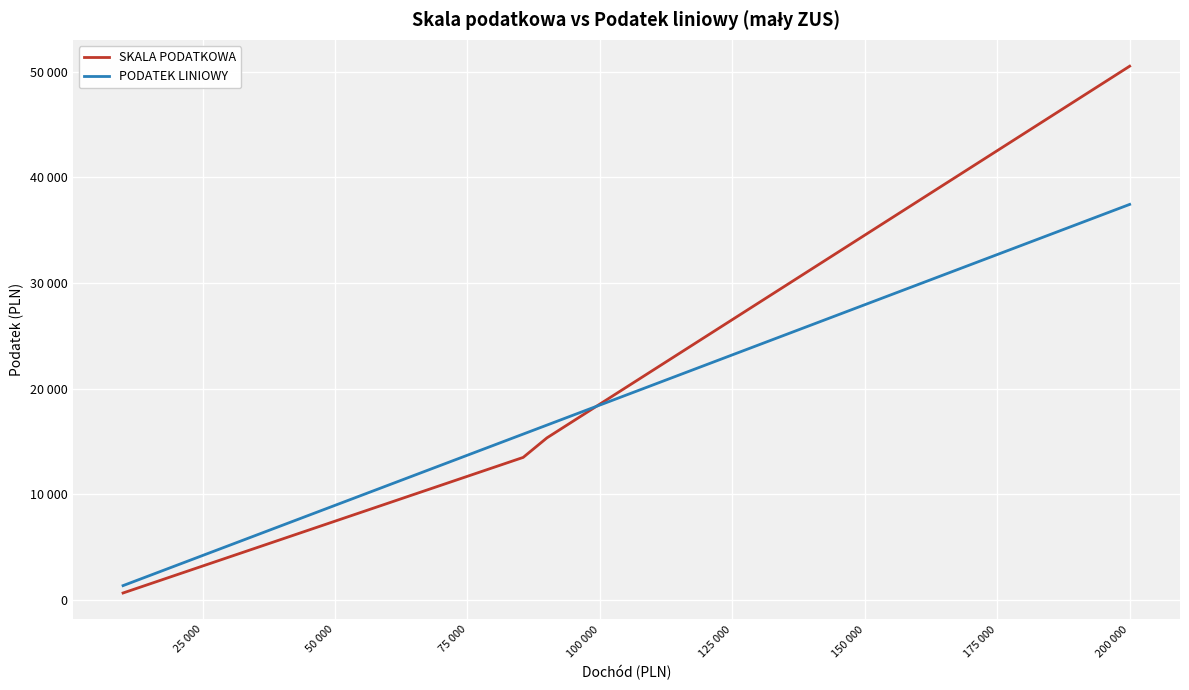

Which series has the widest spread of values?

SKALA PODATKOWA